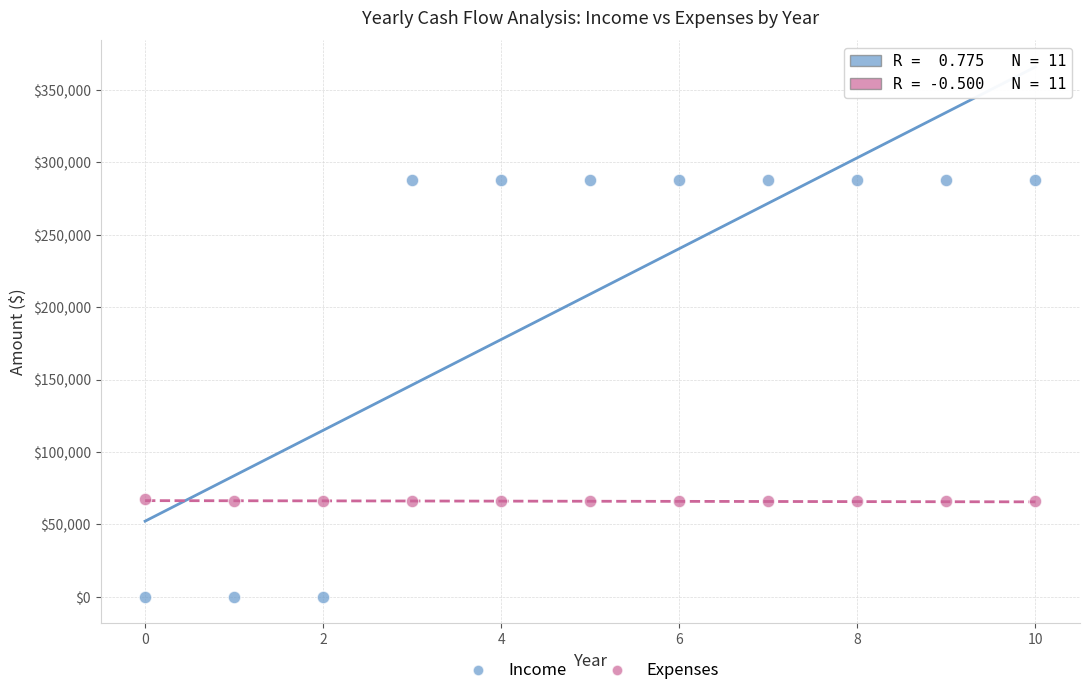

Which series has the largest Y range (max minus min)?

Income